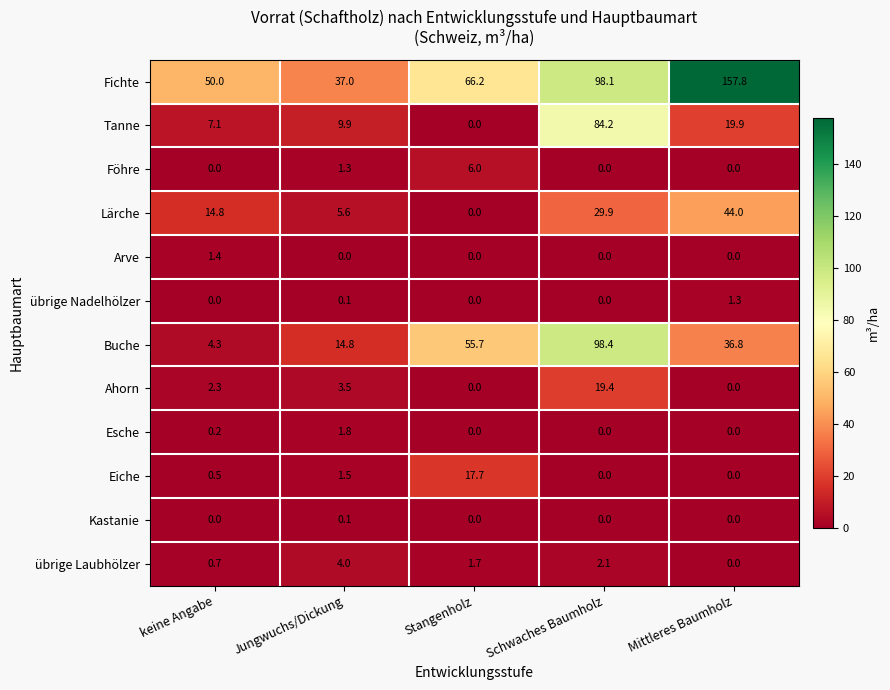

List the series in order of their peak value, highest first.

Fichte, Buche, Tanne, Lärche, Ahorn, Eiche, Föhre, übrige Laubhölzer, Esche, Arve, übrige Nadelhölzer, Kastanie